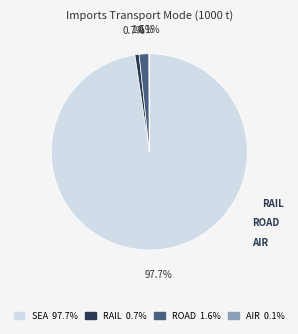

Is there a majority slice in this chart?

Yes